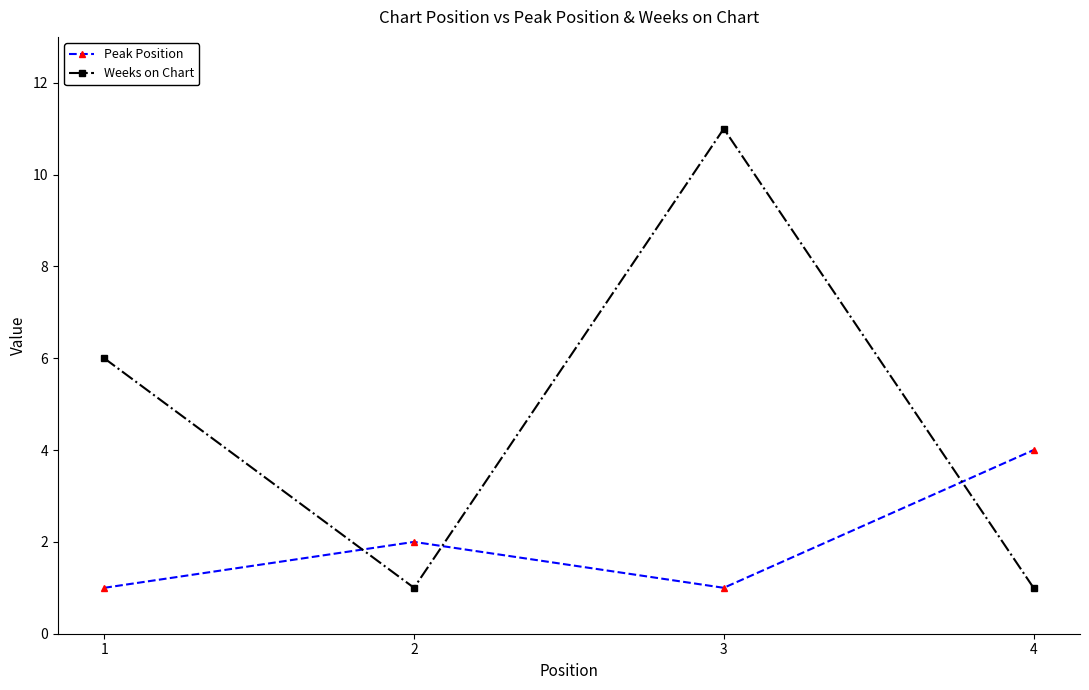

What are all the series names shown in the legend?

Peak Position, Weeks on Chart